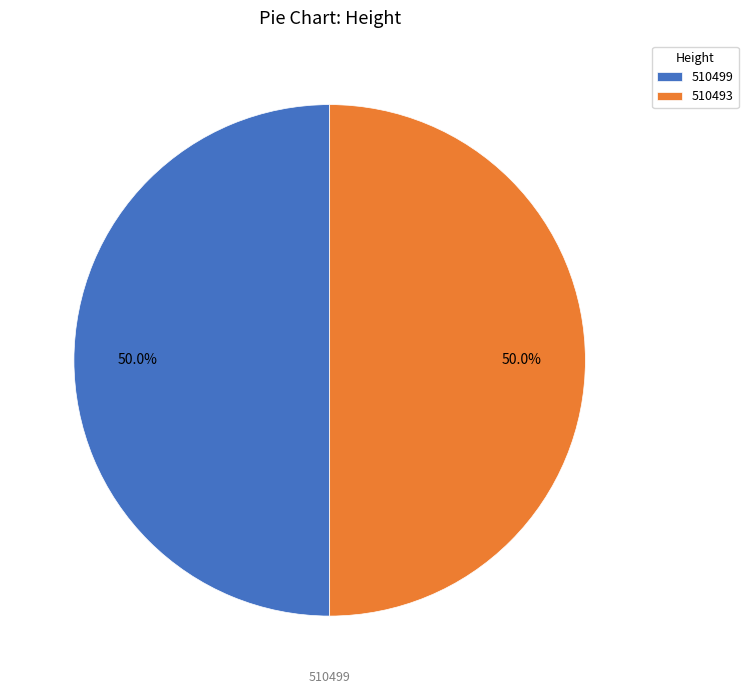

What is the ratio of the value at 510493 to the value at 510499?

1.0